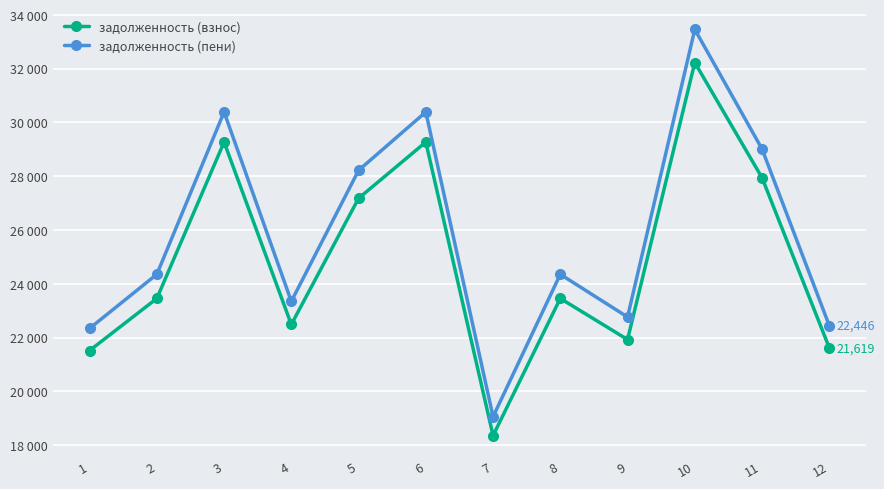

What is the value of the задолженность (взнос) point at the 11th from the left?

27941.5